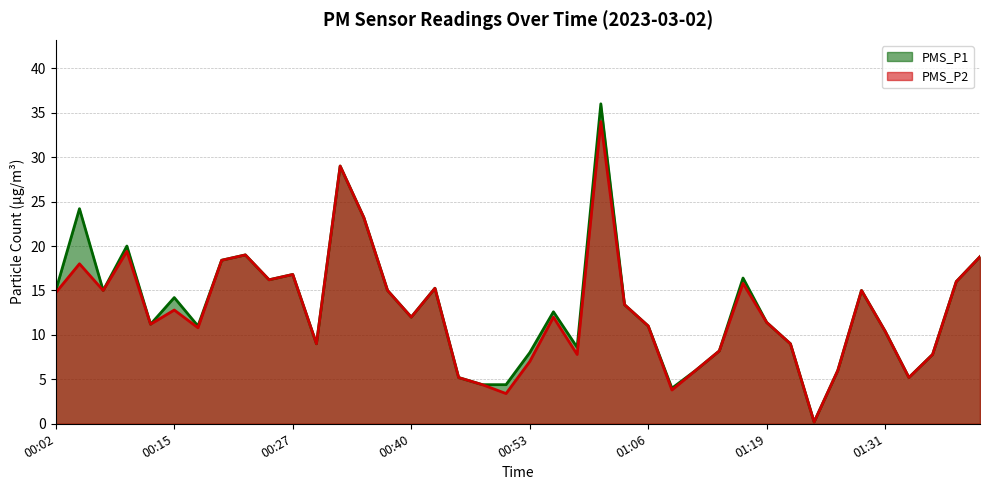

What is the difference between the maximum and minimum values in the PMS_P2 series?

33.8